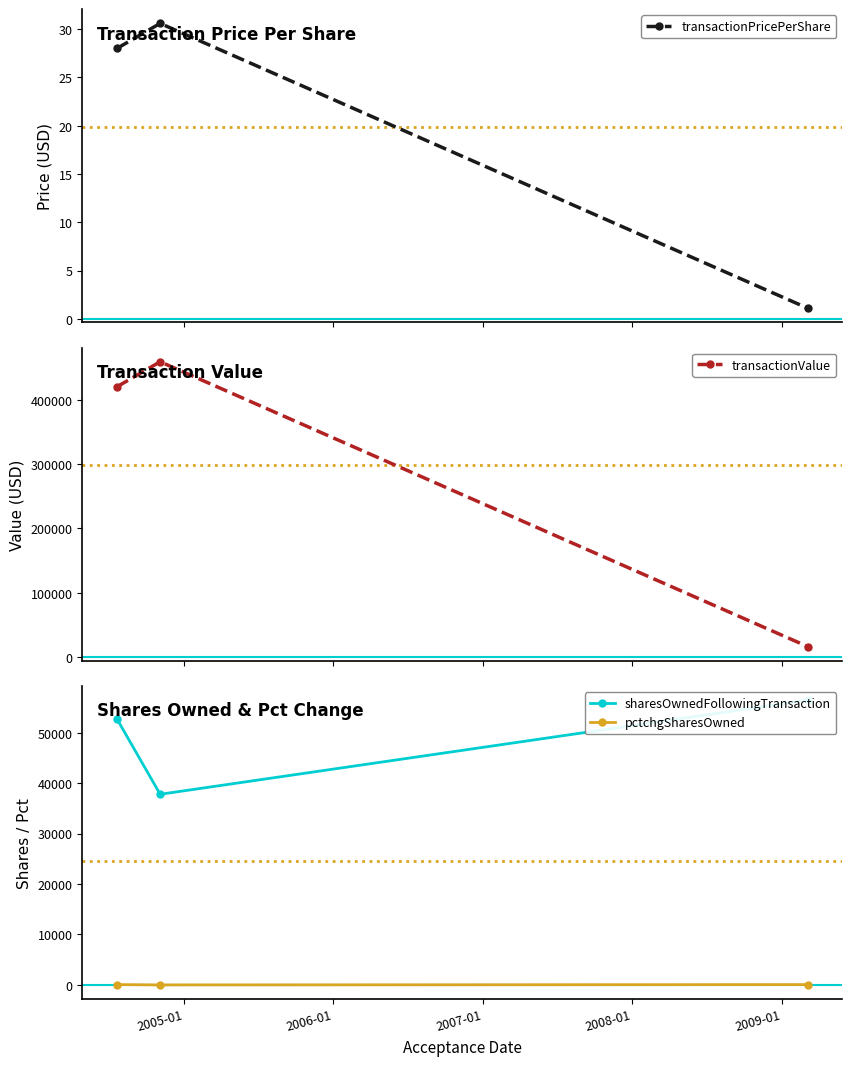

What is the lowest value of the transactionValue series?

16398